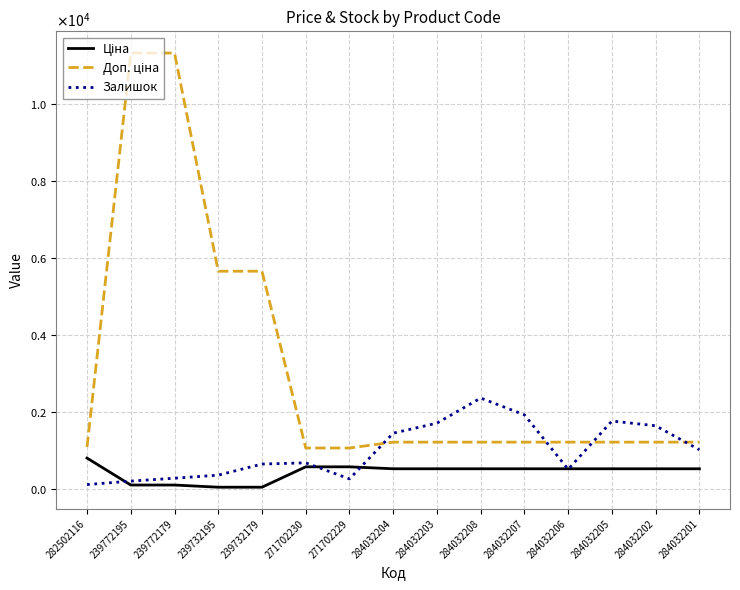

Is this an area chart (filled region under the line)?

No